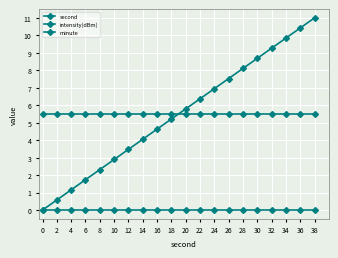

Count the number of categories in the chart.

20